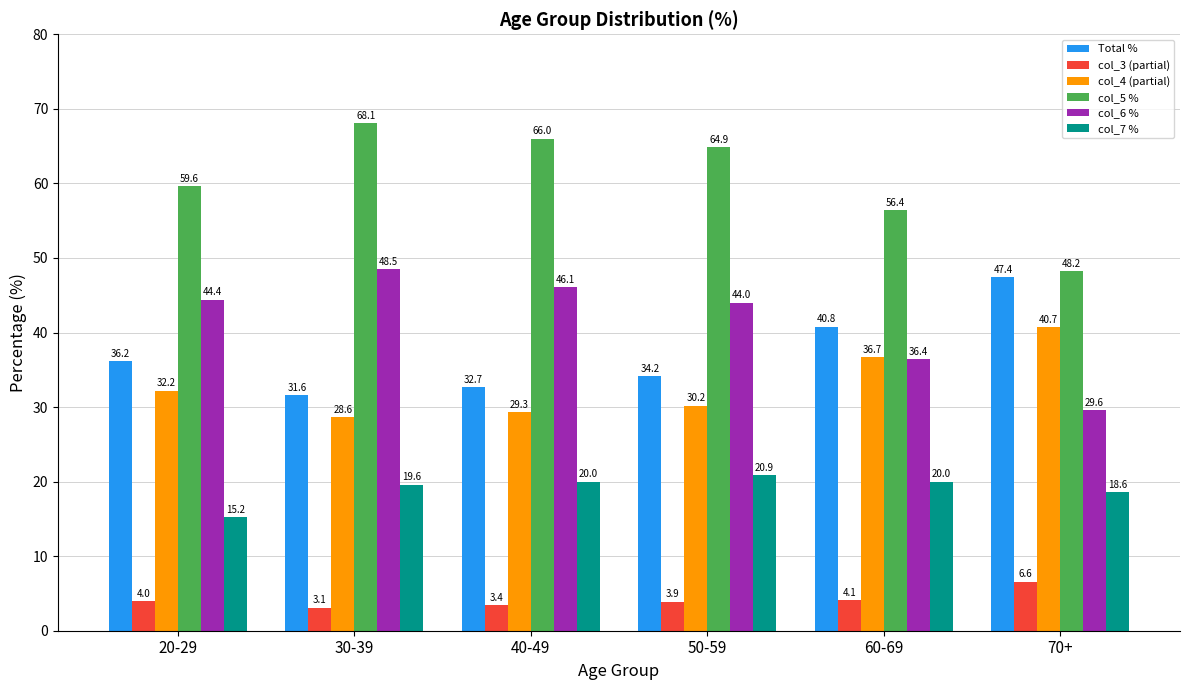

Does the chart contain stacked bars?

No